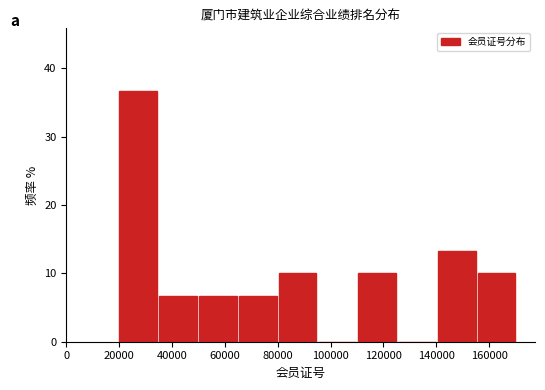

Which range on the x-axis has the tallest bar?

20000 to 36000